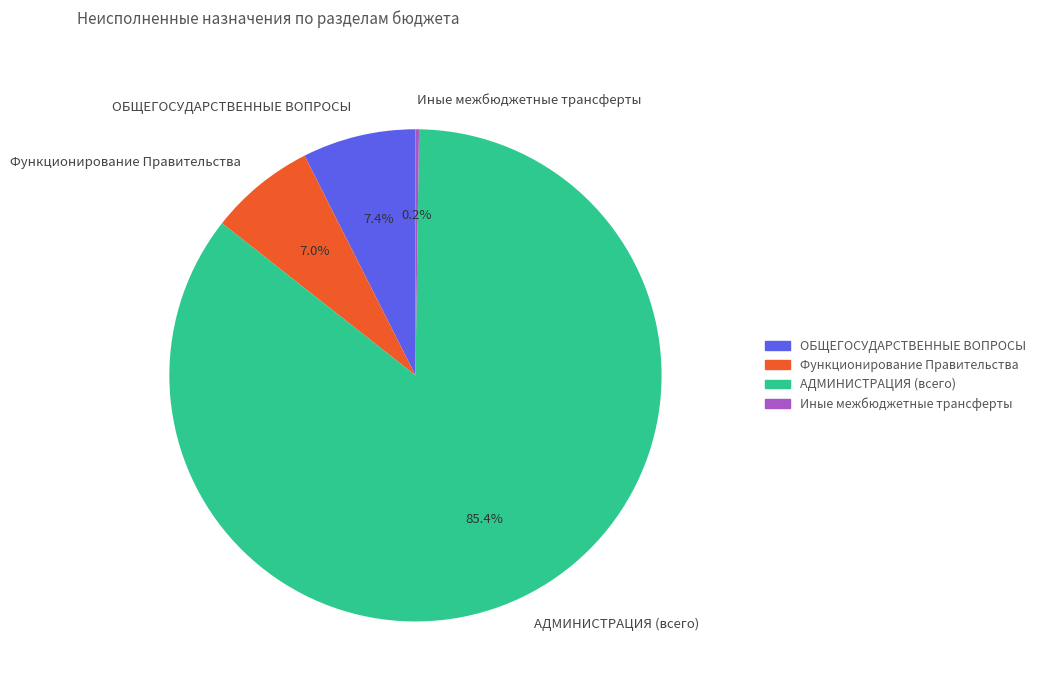

What is the largest slice in the pie chart?

АДМИНИСТРАЦИЯ (всего)